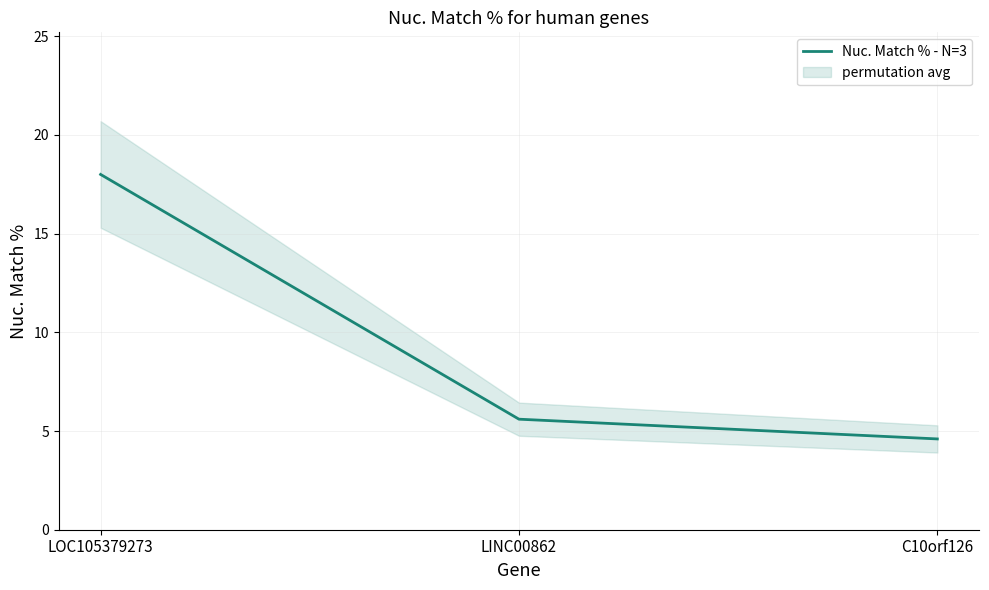

Reading left to right, what are all the values shown in this chart?

18.0	5.6	4.6